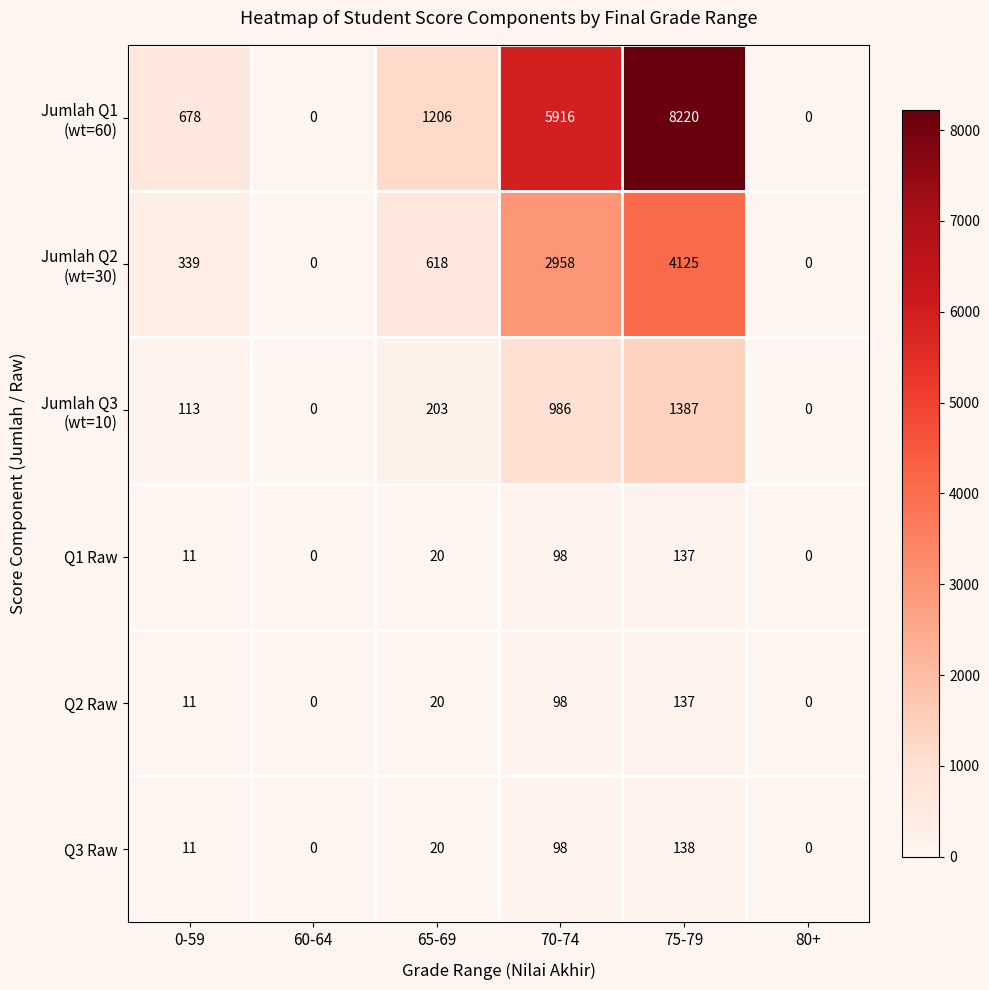

What is the difference between the highest and lowest values at 75-79?

8083